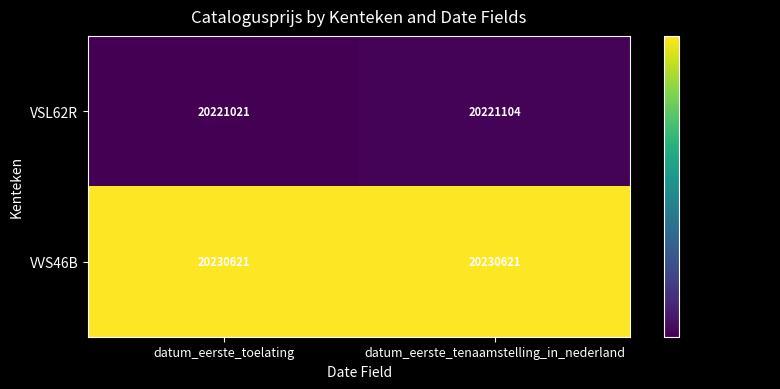

How many distinct data groups are displayed?

2